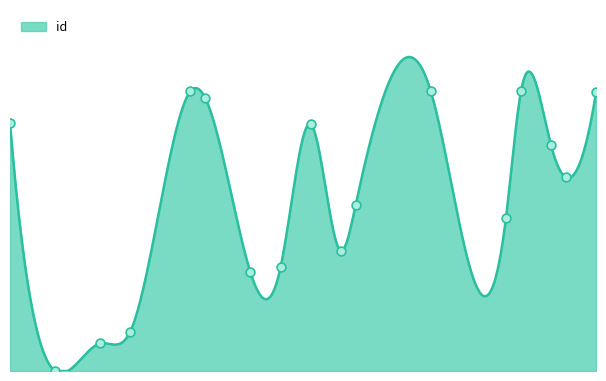

What is the change in value from 1966 to 2000?

+0.1